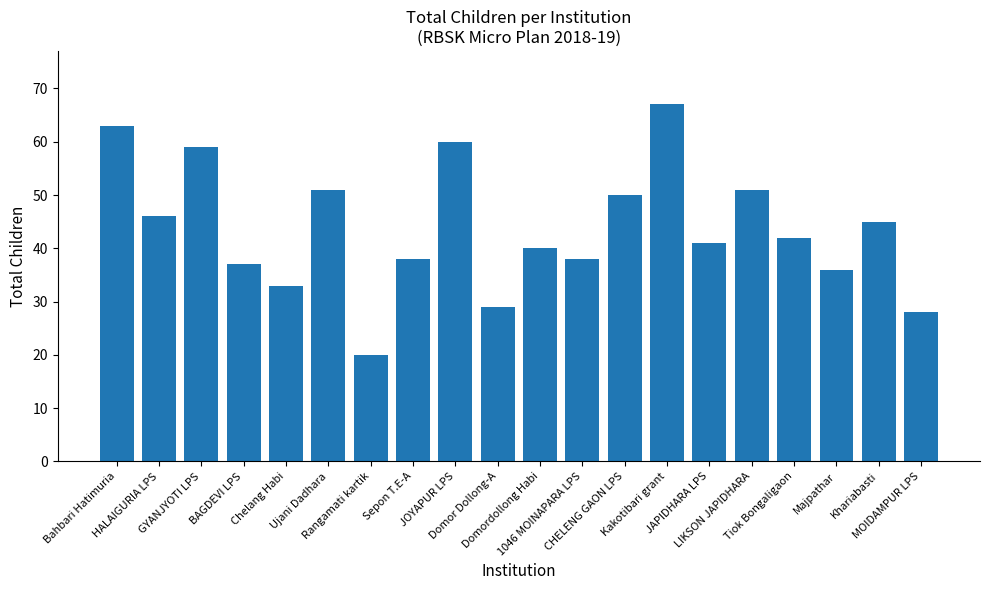

What is the value of the 4th bar from the left?

37